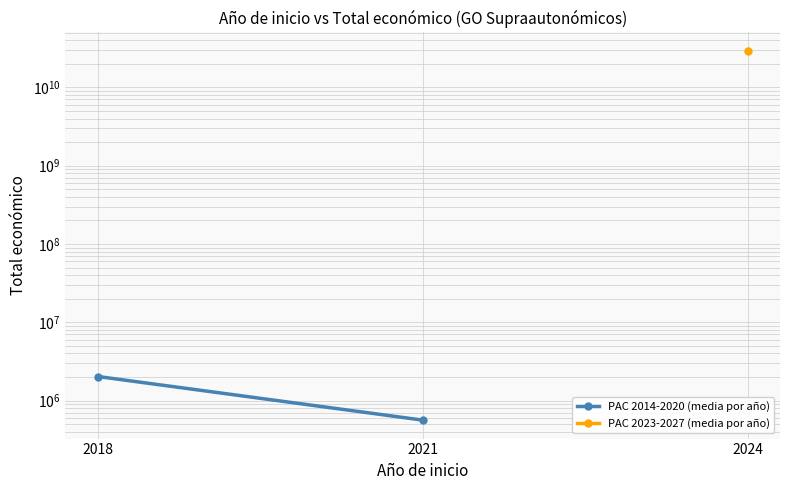

Which category has the highest value across all series?

2018